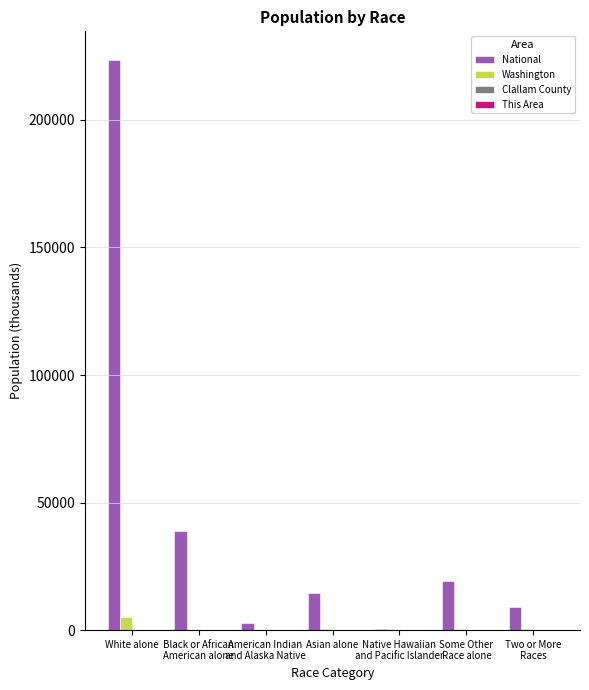

True or false: National has a value of 390604.3 at White alone.

False